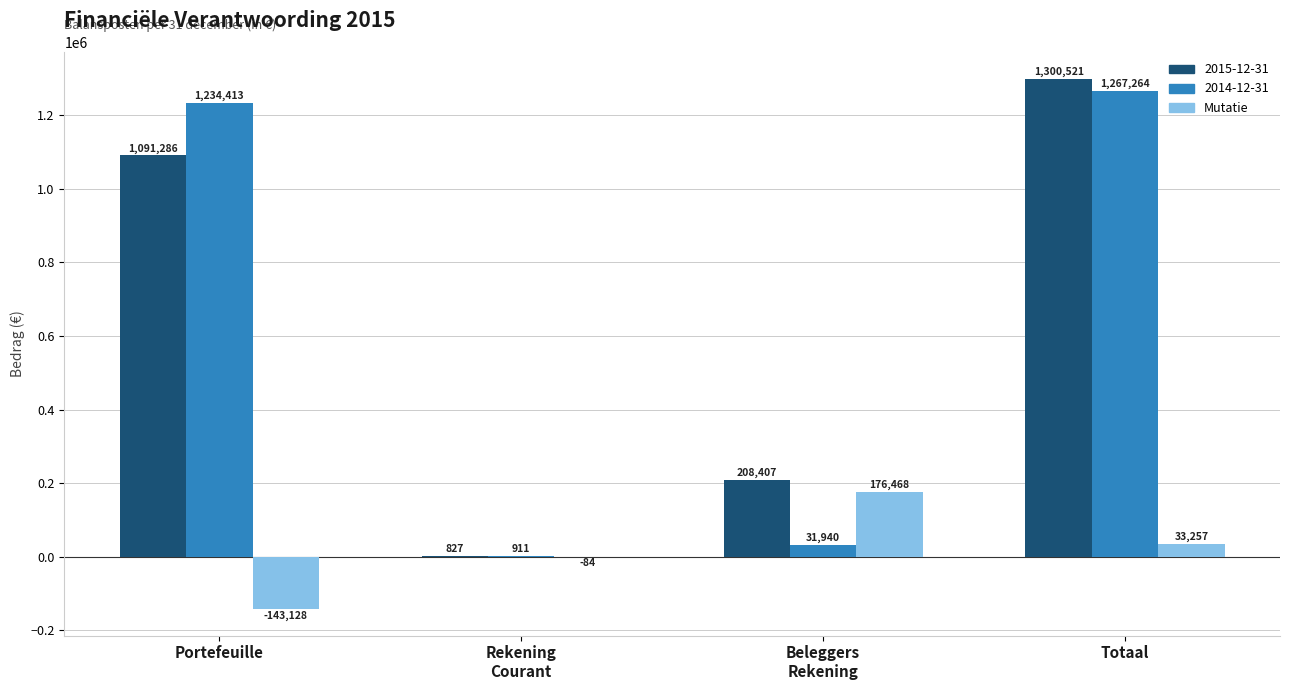

What is the highest value of the 2015-12-31 series?

1300520.5